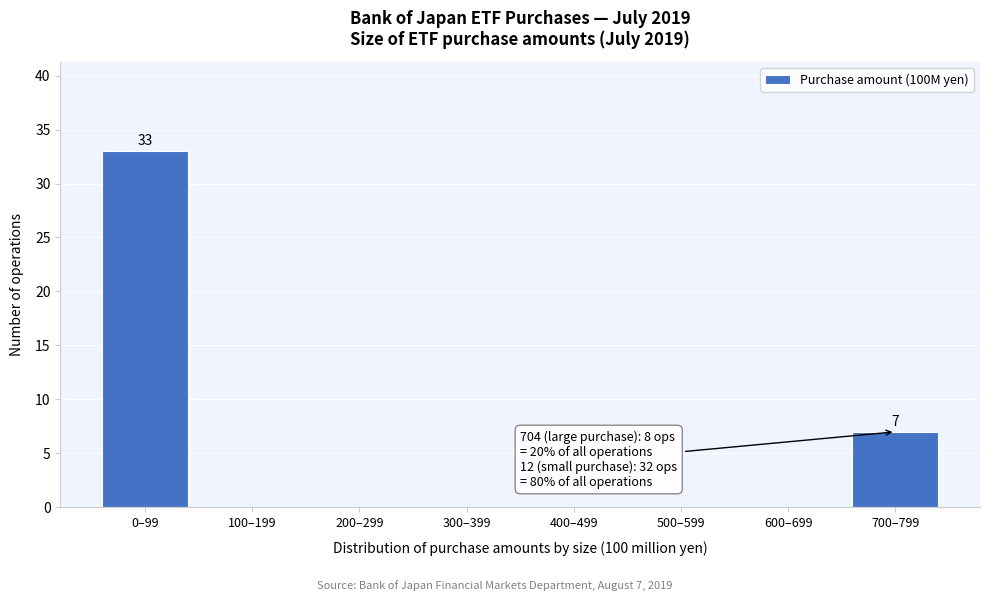

Reading right to left, list all the values displayed in this chart.

700–799=7	600–699=0	500–599=0	400–499=0	300–399=0	200–299=0	100–199=0	0–99=33